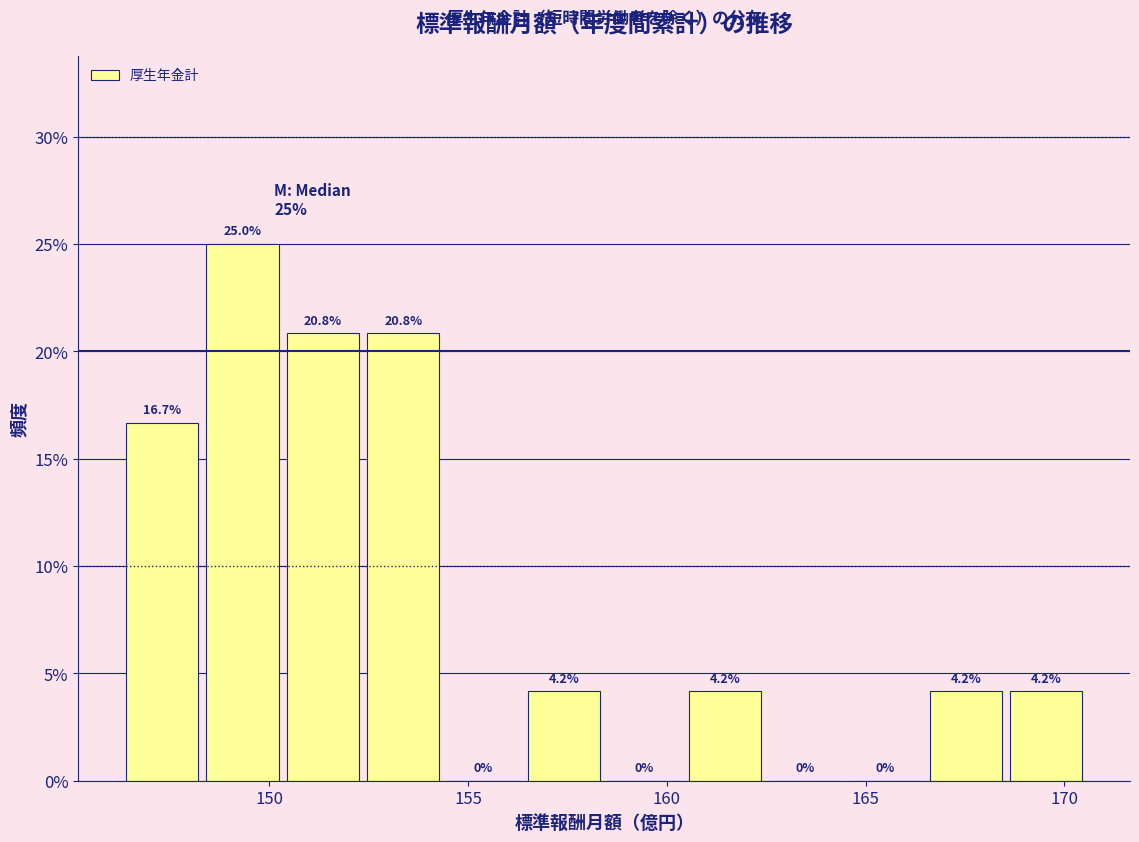

Reading left to right, list every bar in this chart as the range it spans on the x-axis followed by its height. The bar edges are not printed on the chart, so give them approximately, as read against the axis.

146.5 to 148.5: 16.7
148.5 to 150.5: 25.0
150.5 to 152.5: 20.8
152.5 to 154.5: 20.8
154.5 to 156.5: 0.0
156.5 to 158.5: 4.2
158.5 to 160.5: 0.0
160.5 to 162.5: 4.2
162.5 to 164.5: 0.0
164.5 to 166.5: 0.0
166.5 to 168.5: 4.2
168.5 to 170.5: 4.2